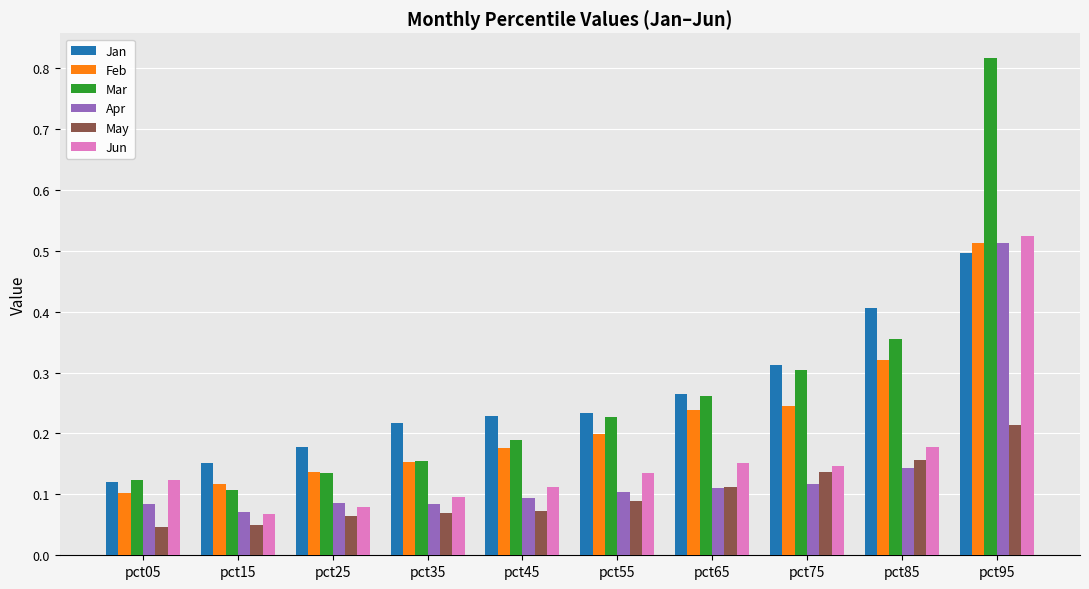

Which series has the widest spread of values?

Mar